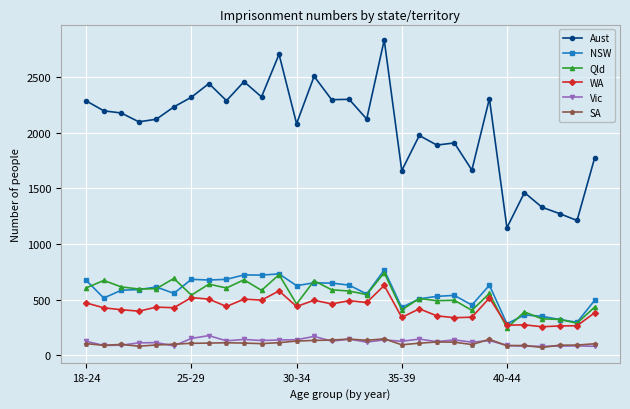

What is the difference between the maximum and minimum values in the Vic series?

96